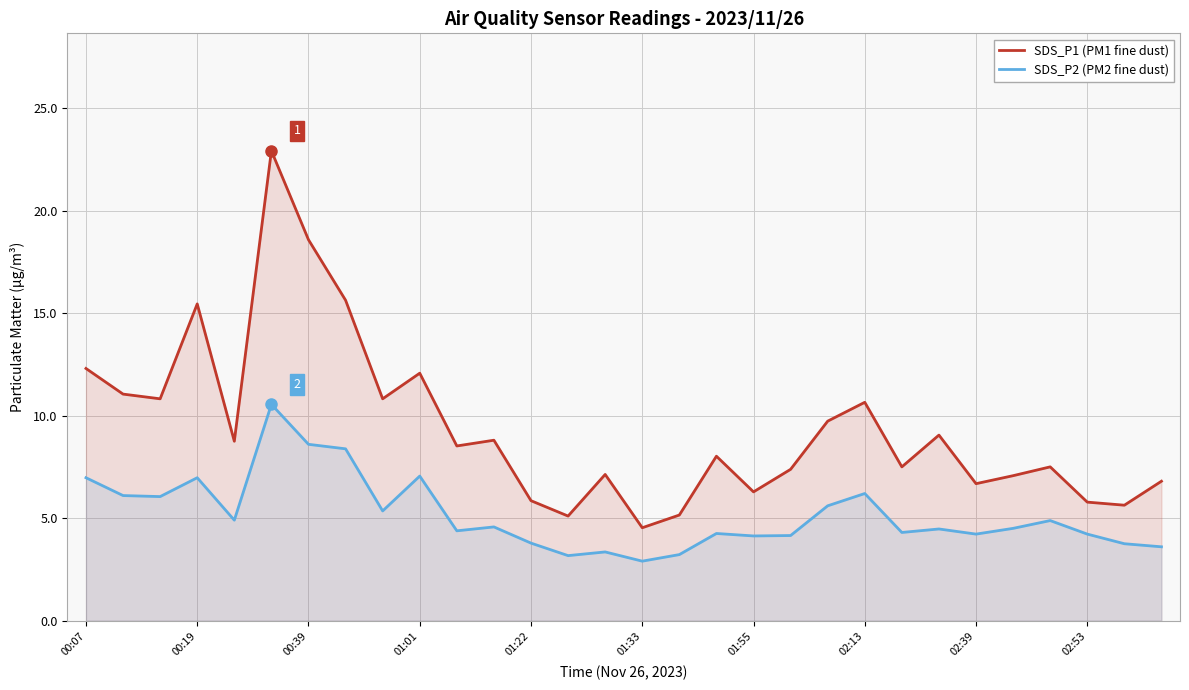

What is the value of the SDS_P2 (PM2 fine dust) point at the 12th from the left?

4.6